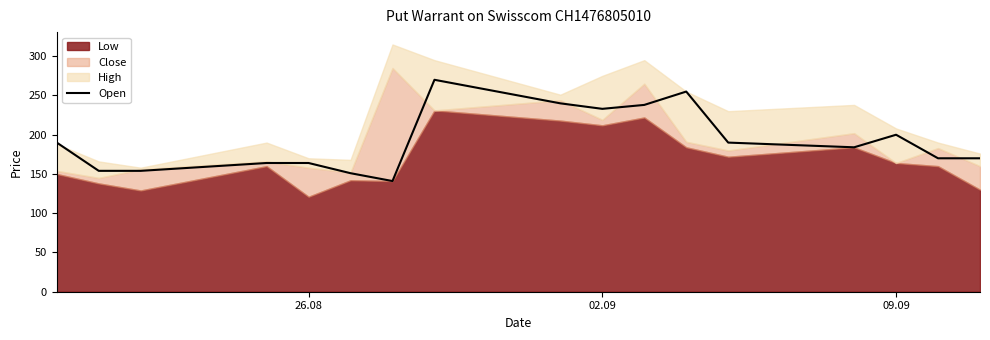

What is the maximum value for Open?

270